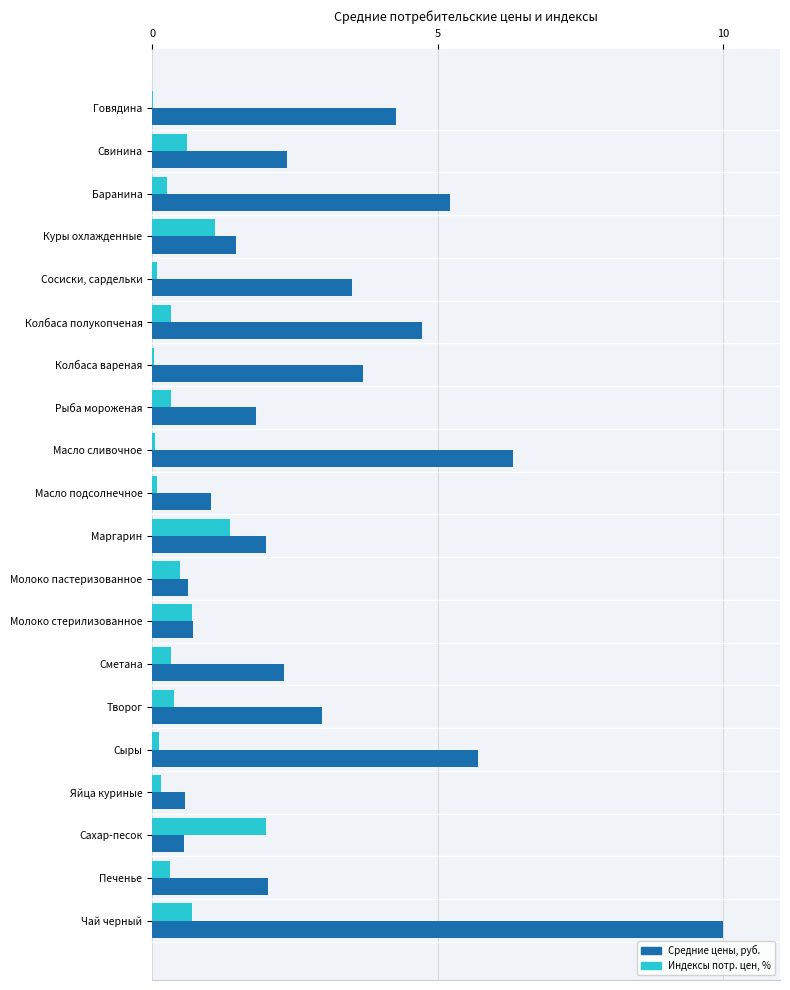

What are all the series names shown in the legend?

Средние цены, руб., Индексы потр. цен, %